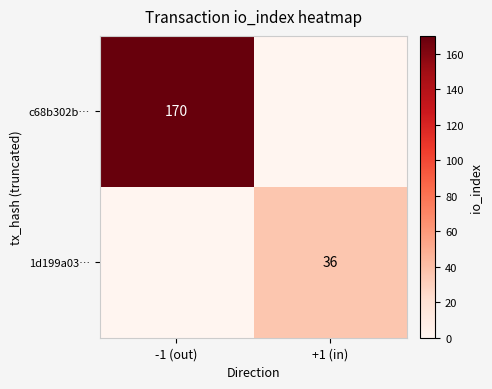

Count the number of data series in this chart.

2